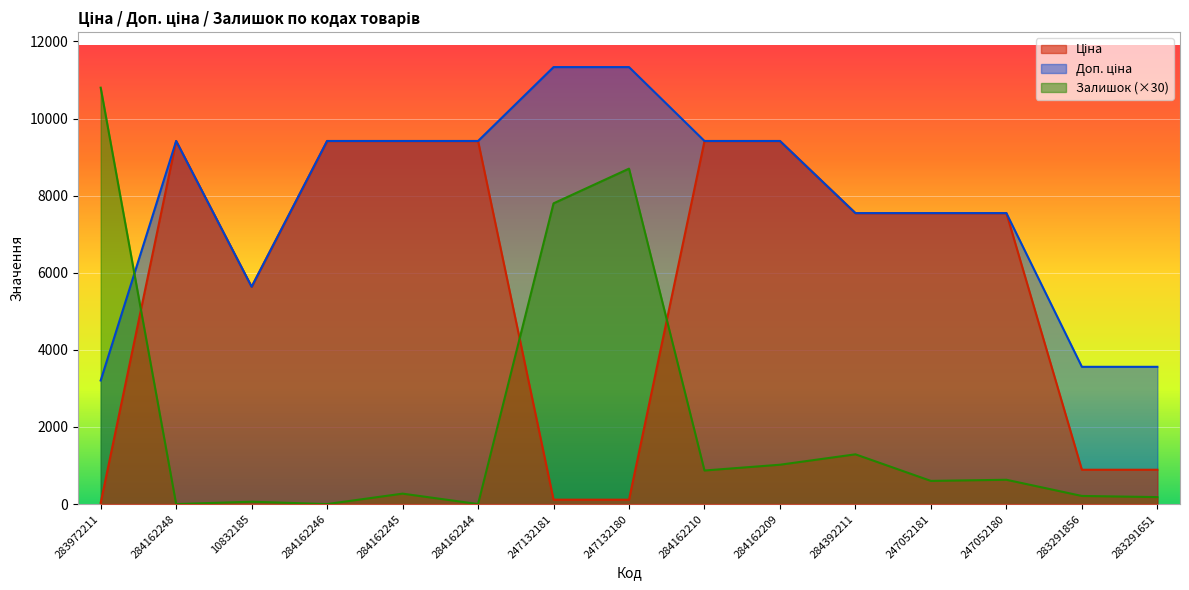

Reading left to right, transcribe all the data shown in this chart.

Ціна: 283972211=32.0	284162248=9416.9	10832185=5636.0	284162246=9416.9	284162245=9416.9	284162244=9416.9	247132181=113.3	247132180=113.3	284162210=9416.9	284162209=9416.9	284392211=7545.9	247052181=7545.9	247052180=7545.9	283291856=889.9	283291651=889.9
Доп. ціна: 283972211=3205.0	284162248=9416.9	10832185=5636.0	284162246=9416.9	284162245=9416.9	284162244=9416.9	247132181=11334.0	247132180=11334.0	284162210=9416.9	284162209=9416.9	284392211=7545.9	247052181=7545.9	247052180=7545.9	283291856=3559.7	283291651=3559.7
Залишок: 283972211=10800.0	284162248=0.0	10832185=60.0	284162246=0.0	284162245=270.0	284162244=0.0	247132181=7800.0	247132180=8700.0	284162210=870.0	284162209=1020.0	284392211=1290.0	247052181=600.0	247052180=630.0	283291856=210.0	283291651=180.0